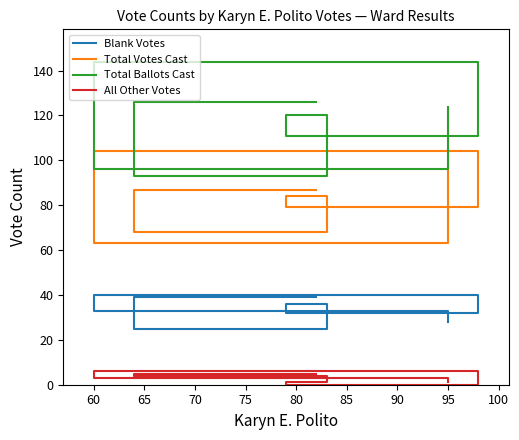

What is the difference between the maximum and minimum values in the All Other Votes series?

6